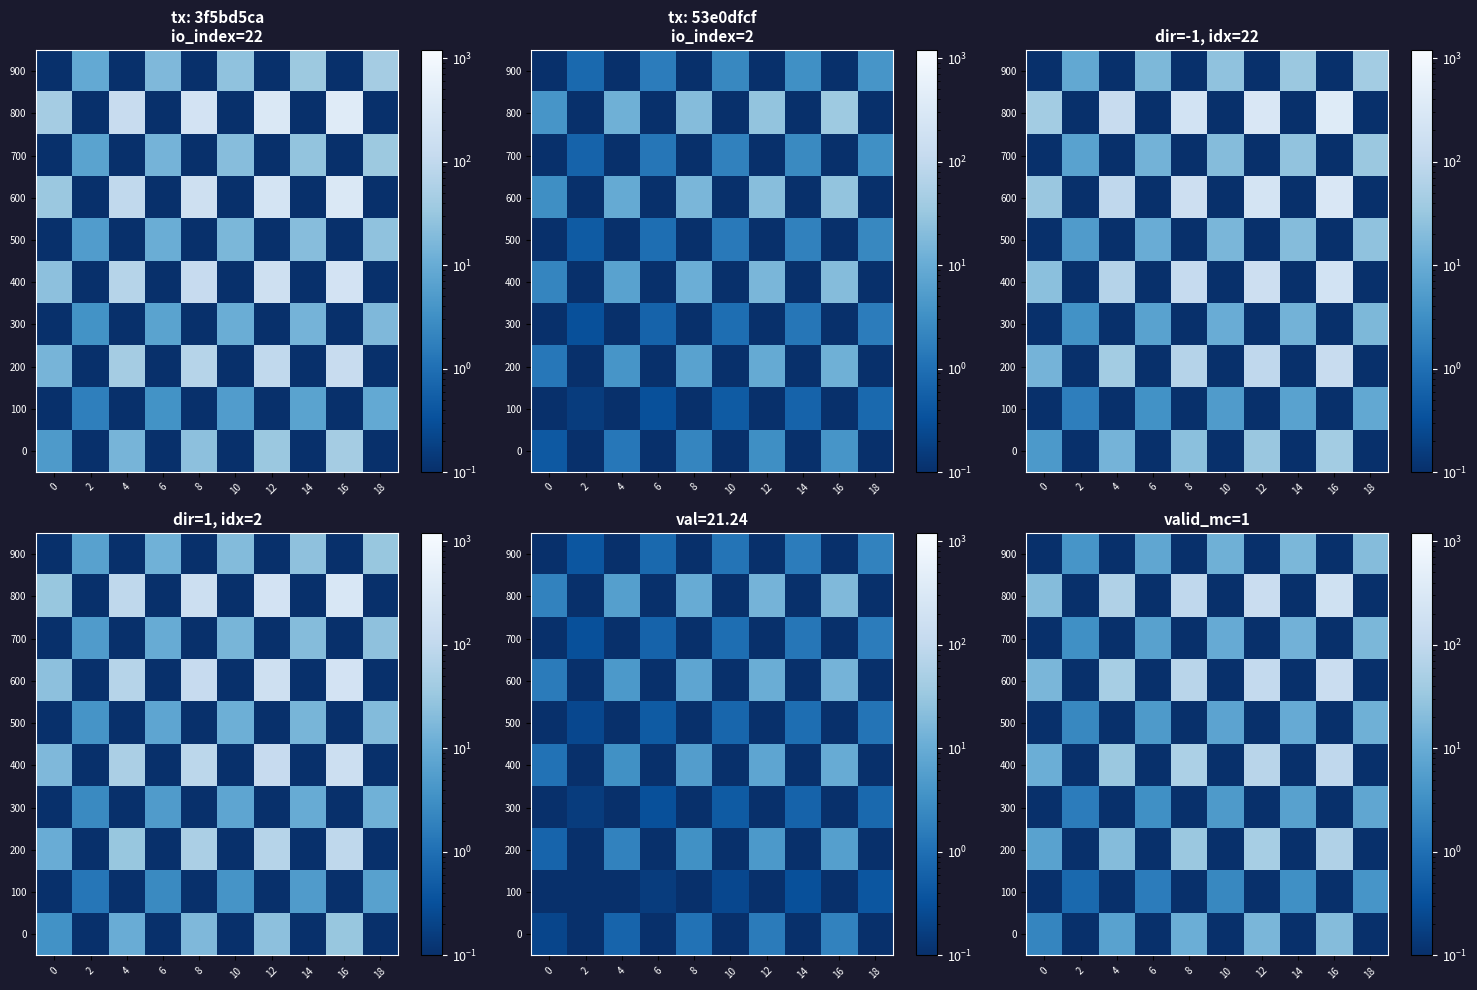

What is the difference between the highest and lowest values at 6?

7.9